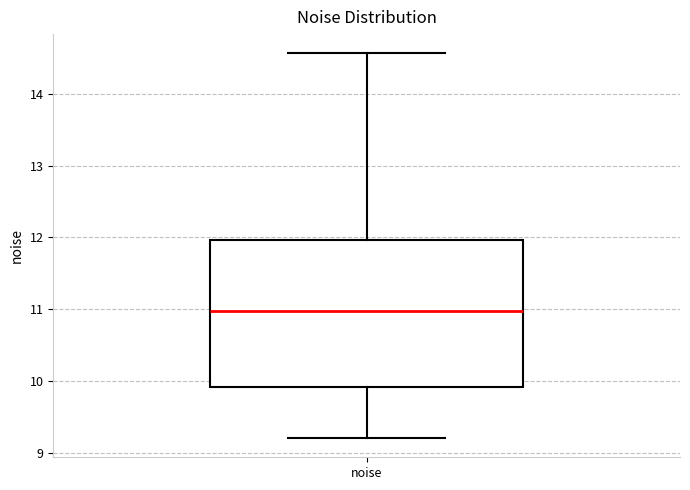

Transcribe this box plot: give where the median line is, the range the box spans, and where the two whiskers end, as read against the y-axis. The values are not printed on the chart, so give them approximately, as read against the axis.

median 11.0, box 9.9 to 12.0, whiskers 9.2 to 14.6